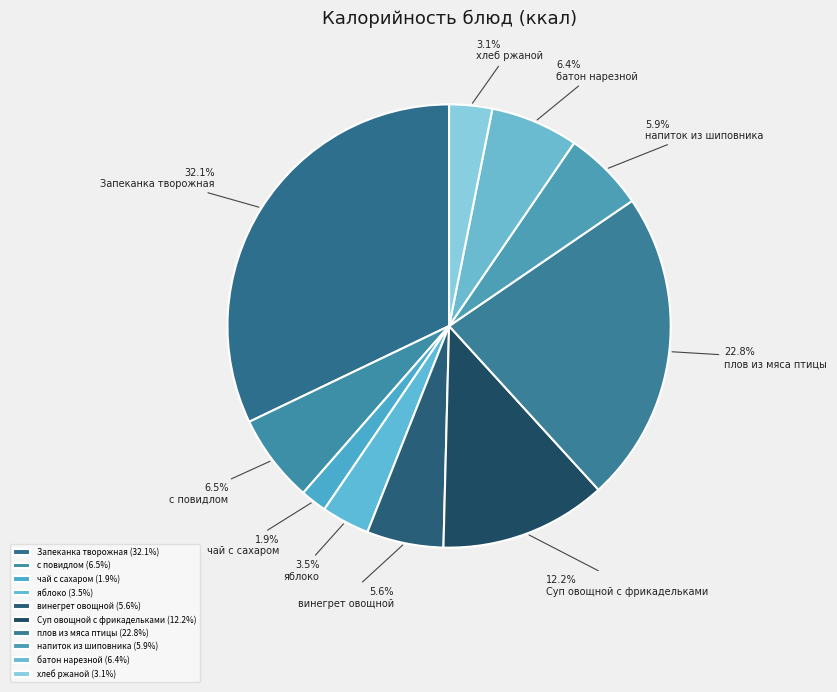

What is the largest slice in the pie chart?

Запеканка творожная